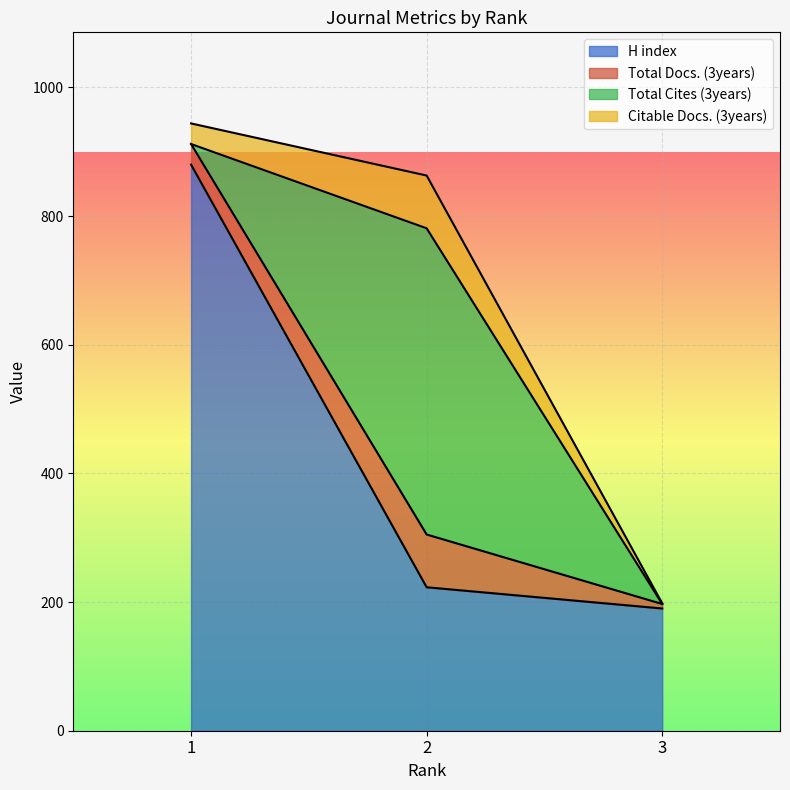

Where is Total Cites (3years) nearest to the value 238?

1